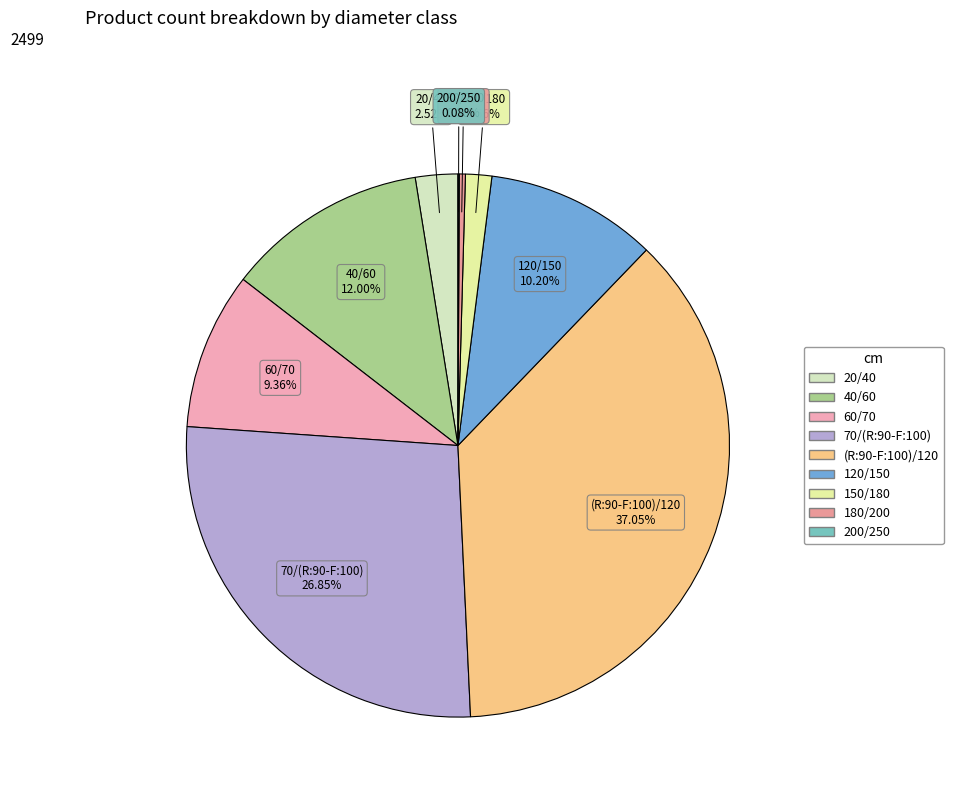

The 120/150 slice represents 22% of the pie. True or false?

False